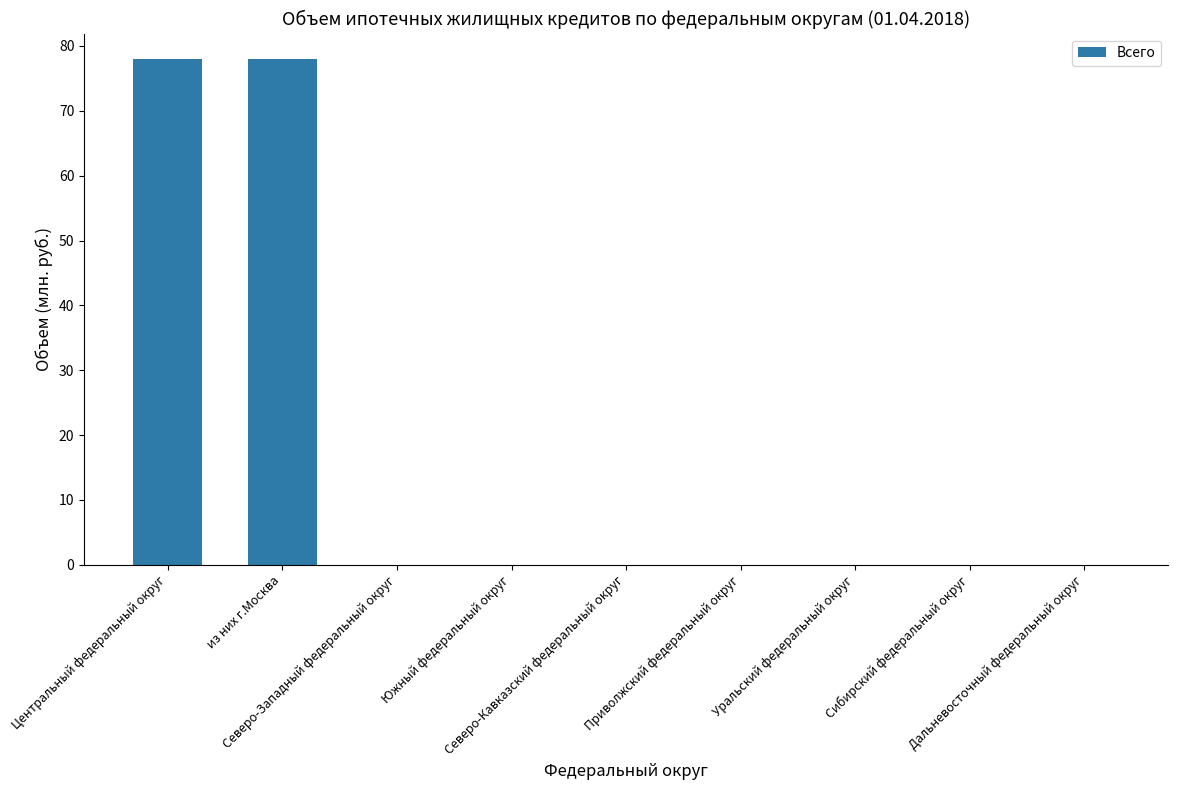

True or false: the data shows 78 at из них г.Москва.

True